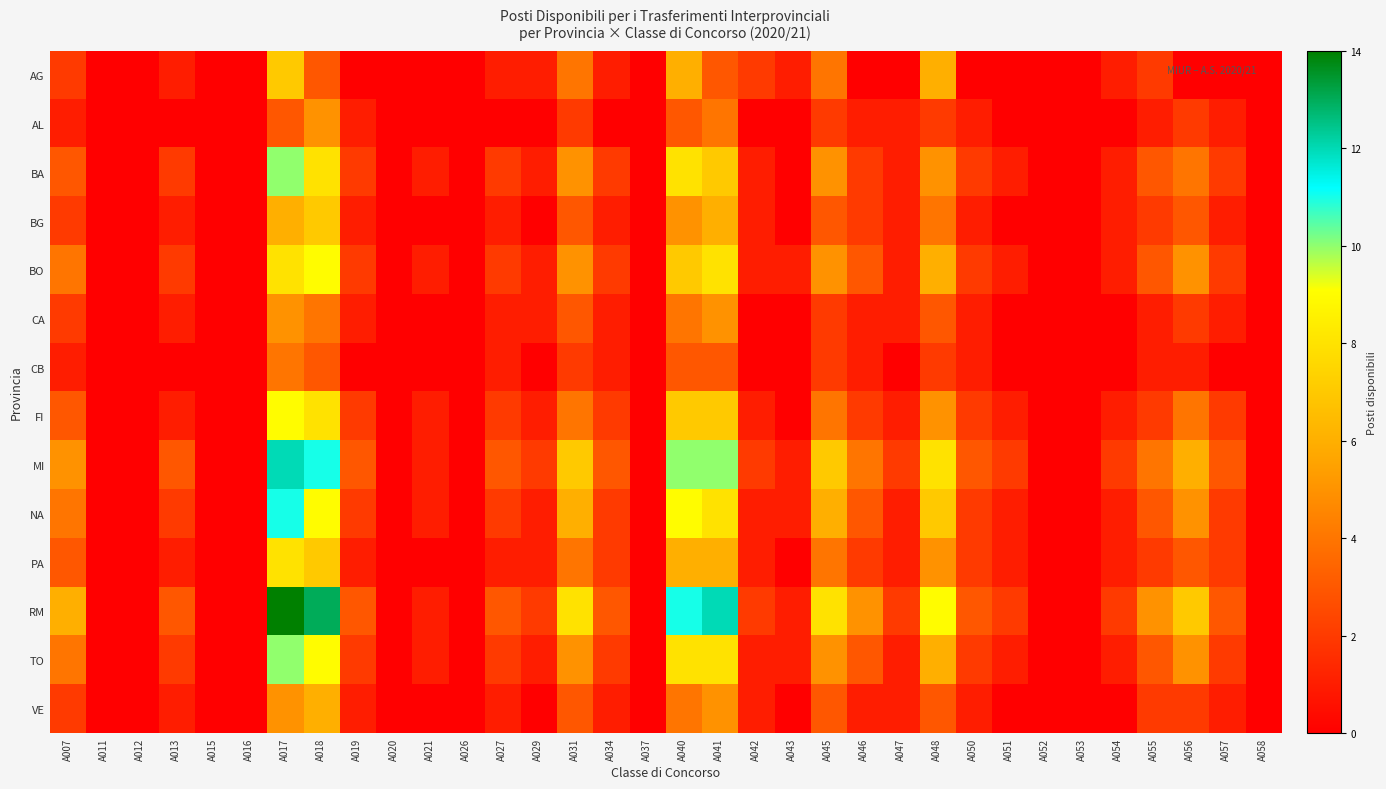

What is the spread (max minus min) of values at A029?

2